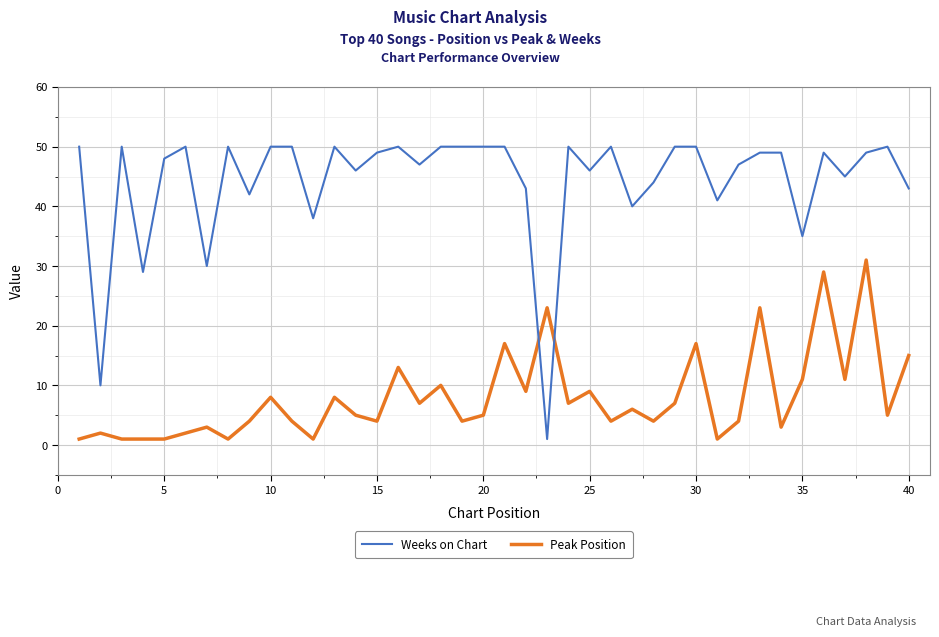

Reading left to right, what are all the values shown in this chart?

Weeks on Chart: 50	10	50	29	48	50	30	50	42	50	50	38	50	46	49	50	47	50	50	50	50	43	1	50	46	50	40	44	50	50	41	47	49	49	35	49	45	49	50	43
Peak Position: 1	2	1	1	1	2	3	1	4	8	4	1	8	5	4	13	7	10	4	5	17	9	23	7	9	4	6	4	7	17	1	4	23	3	11	29	11	31	5	15